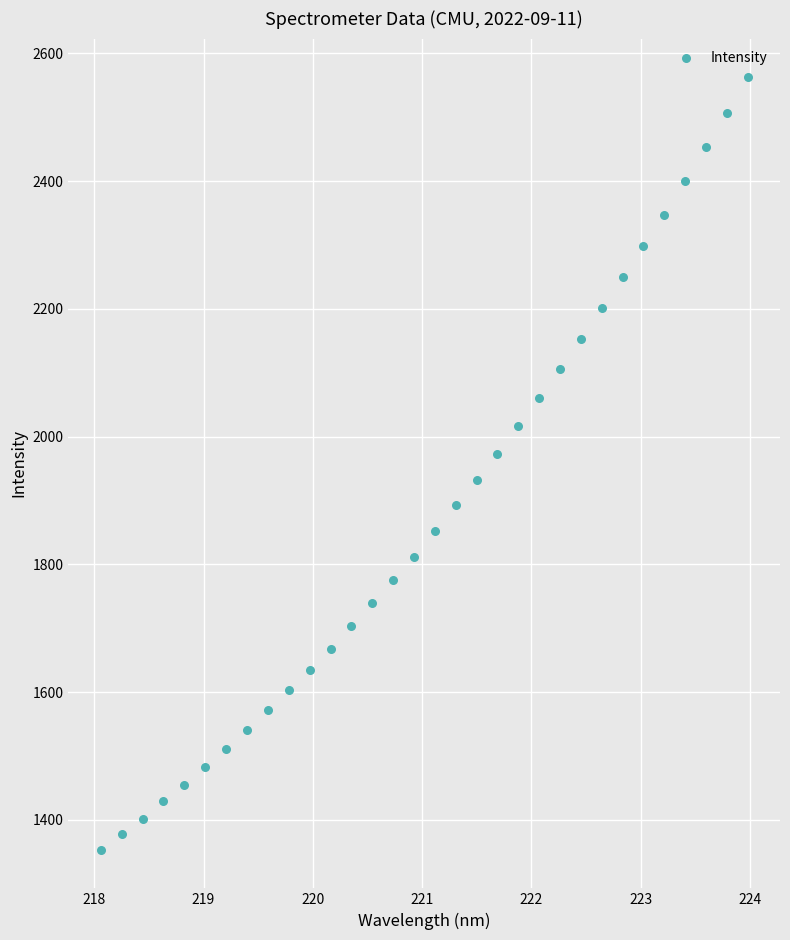

What is the range of X values (max minus min)?

5.9